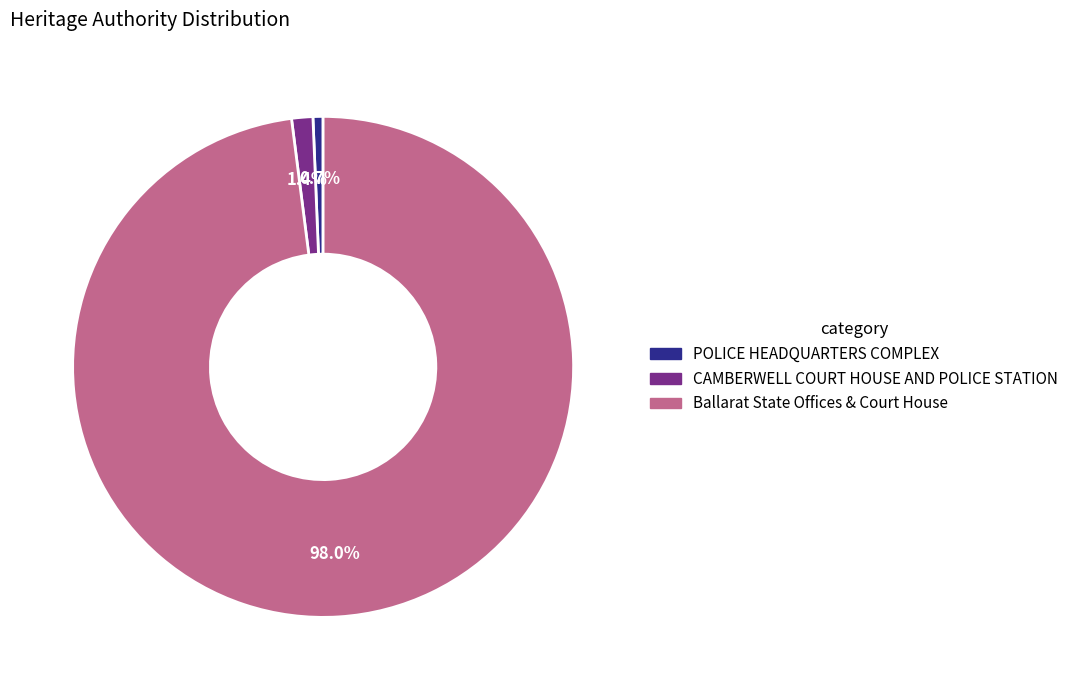

Which slice is the largest?

Ballarat State Offices & Court House